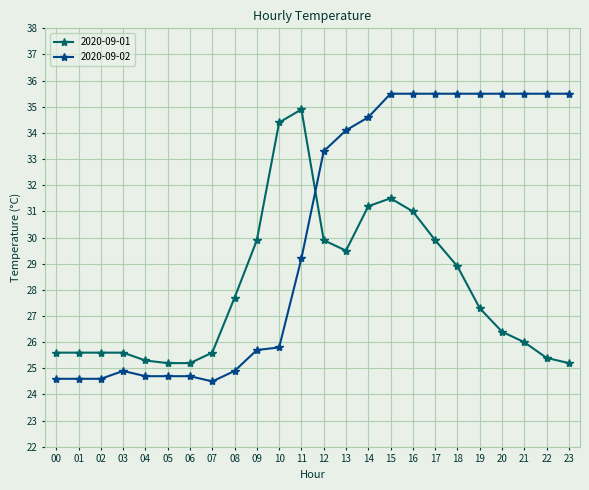

Reading right to left, extract all data points from this chart.

2020-09-01: 25.2	25.4	26.0	26.4	27.3	28.9	29.9	31.0	31.5	31.2	29.5	29.9	34.9	34.4	29.9	27.7	25.6	25.2	25.2	25.3	25.6	25.6	25.6	25.6
2020-09-02: 35.5	35.5	35.5	35.5	35.5	35.5	35.5	35.5	35.5	34.6	34.1	33.3	29.2	25.8	25.7	24.9	24.5	24.7	24.7	24.7	24.9	24.6	24.6	24.6